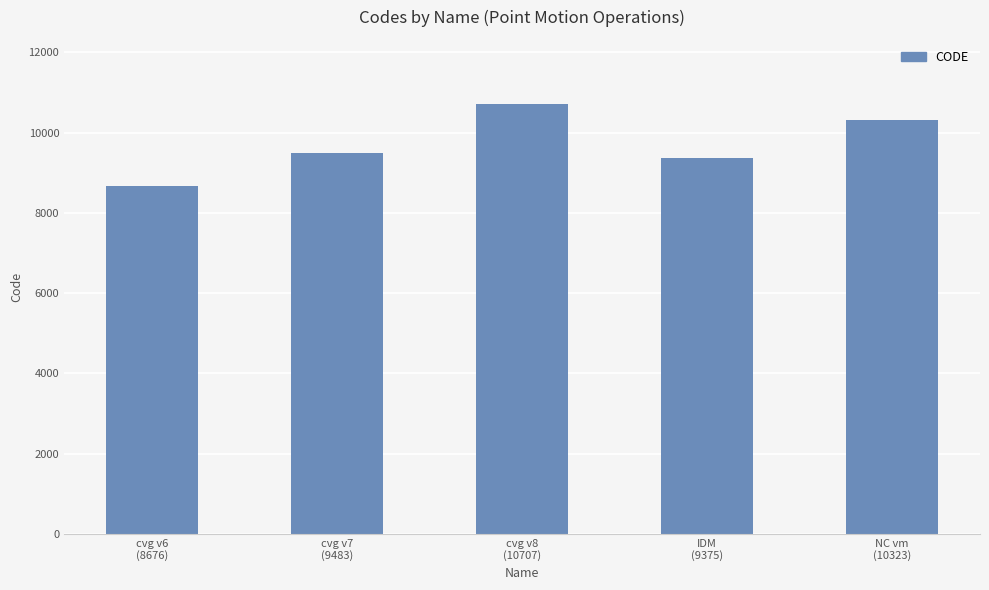

List the labels in order of value, largest first.

cvg v8
(10707), NC vm
(10323), cvg v7
(9483), IDM
(9375), cvg v6
(8676)